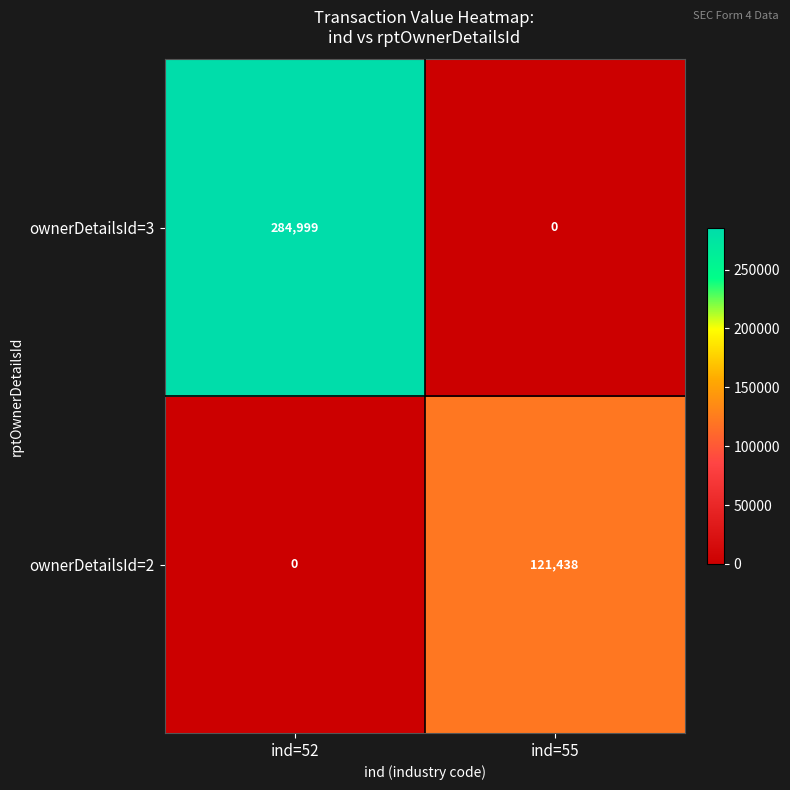

What is the spread (max minus min) of values at ind=55?

121438